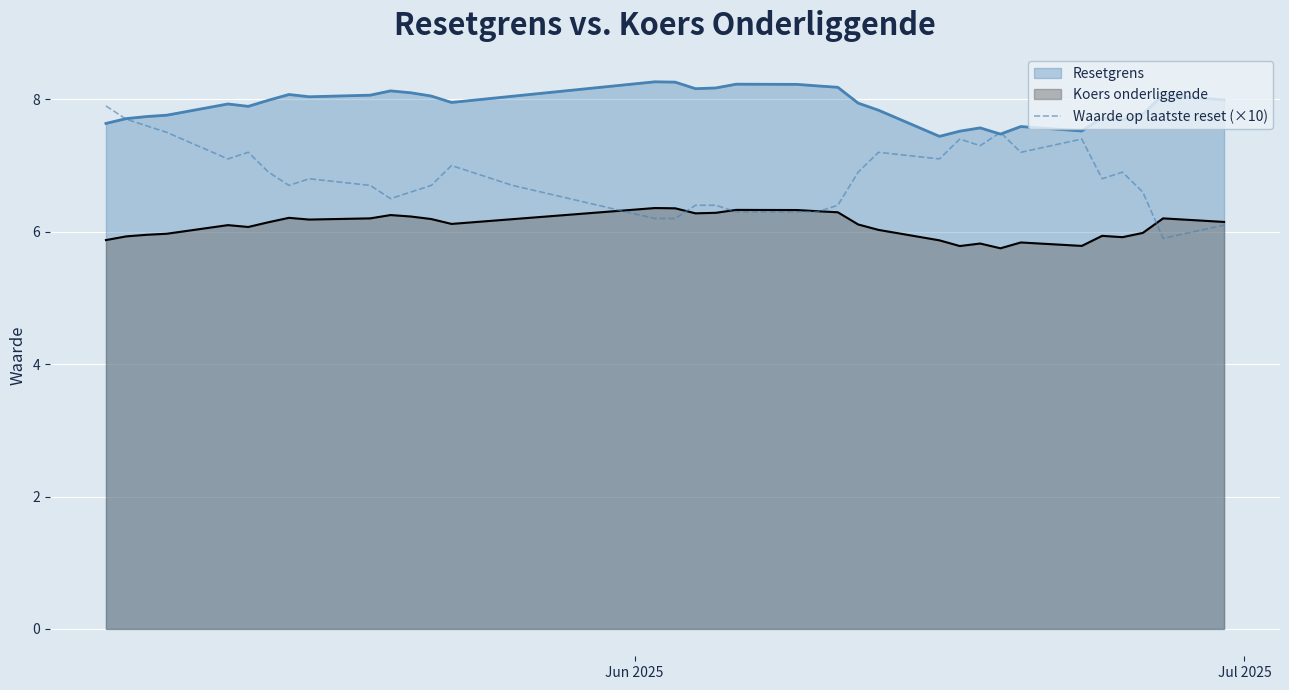

Rank the series by their maximum value, from lowest to highest.

Koers onderliggende, Waarde op laatste reset (×10), Resetgrens